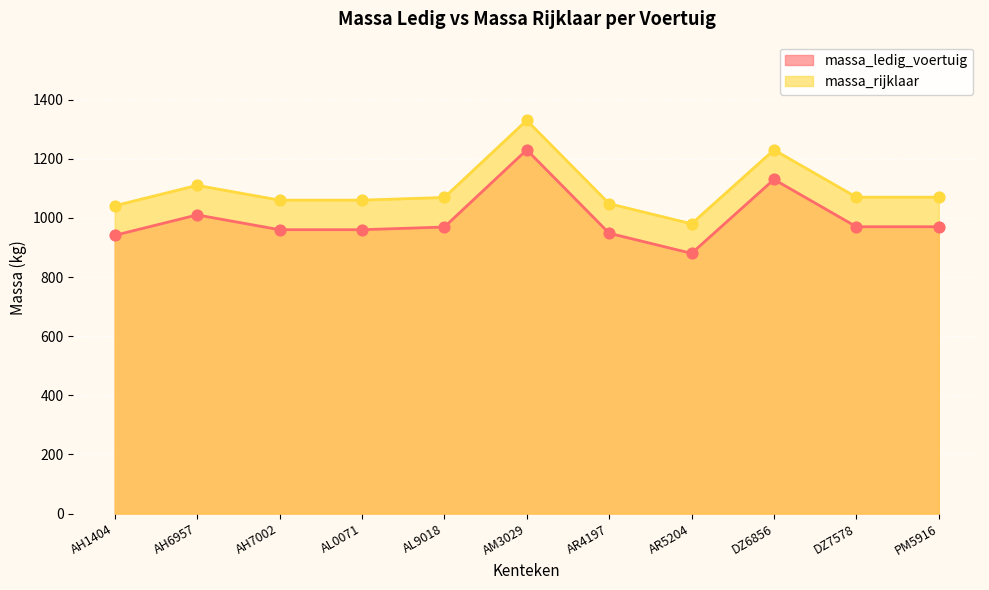

At how many categories does at least one series exceed 1313?

1